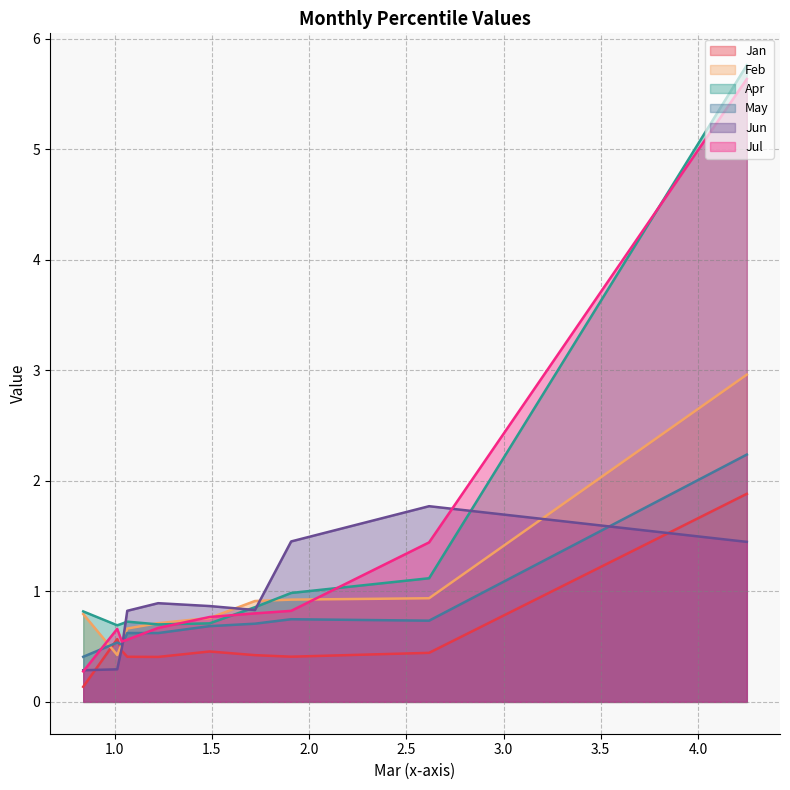

What is the difference between the highest and lowest values at pct05?

4.3